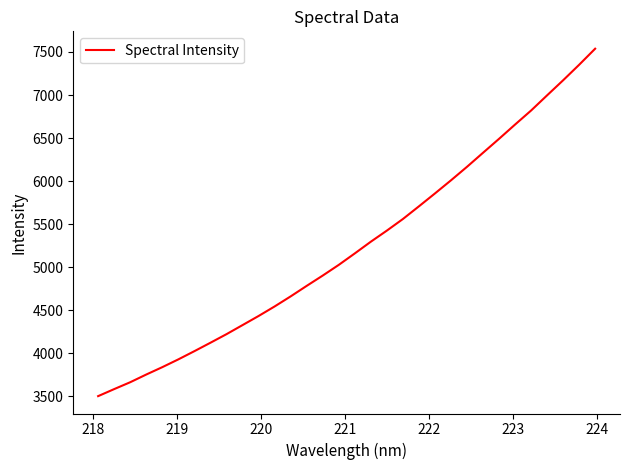

What is the smallest value displayed?

3499.3